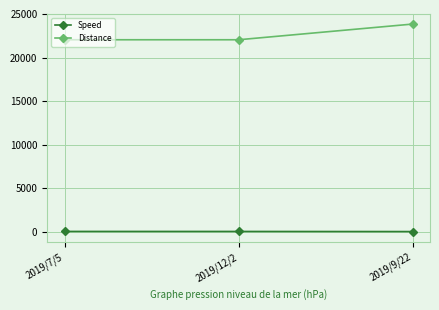

List the series in order of their overall mean, lowest first.

Speed, Distance